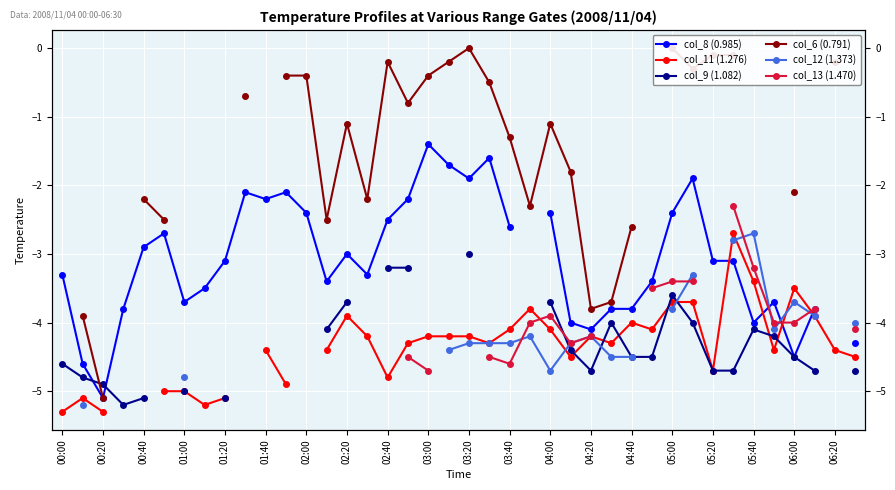

Read the col_11 (1.276) value at 02:40.

-4.8